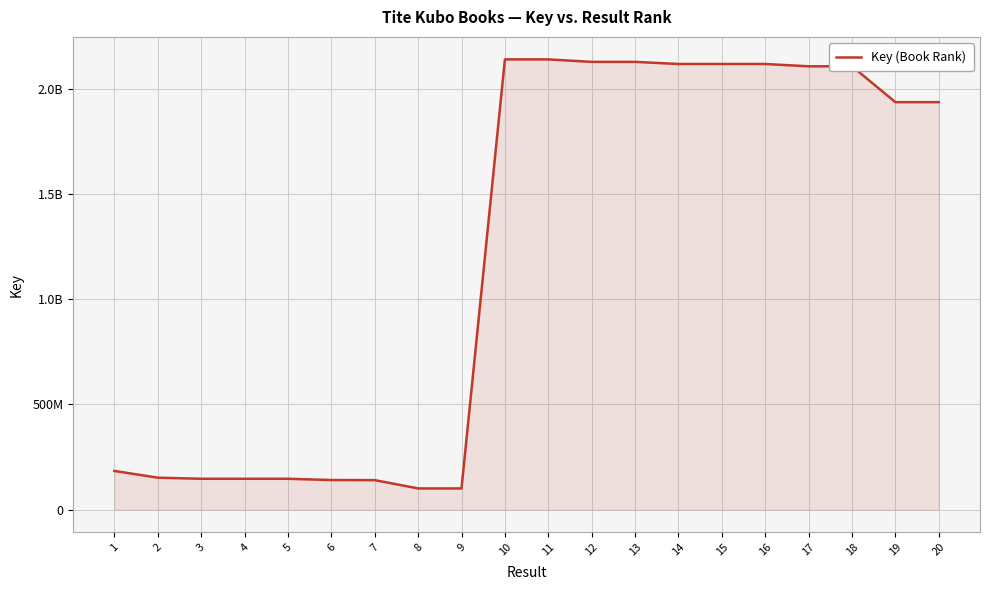

At which label does the data first exceed 1938061675?

10